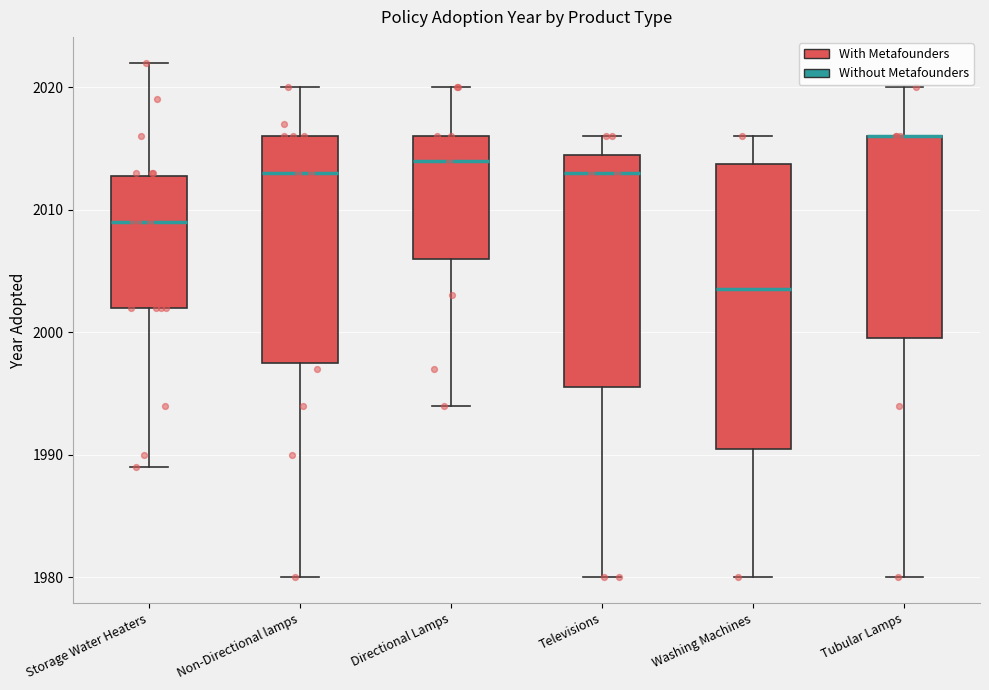

Reading left to right, read every box against the y-axis: the position of its median line, the range the box covers, and the ends of its whiskers. The values are not printed on the chart, so give them approximately, as read against the axis.

Storage Water Heaters: median 2009, box 2002 to 2013, whiskers 1989 to 2022
Non-Directional lamps: median 2013, box 1998 to 2016, whiskers 1980 to 2020
Directional Lamps: median 2014, box 2006 to 2016, whiskers 1994 to 2020
Televisions: median 2013, box 1996 to 2015, whiskers 1980 to 2016
Washing Machines: median 2004, box 1991 to 2014, whiskers 1980 to 2016
Tubular Lamps: median 2016 (drawn on the box's upper edge), box 2000 to 2016, whiskers 1980 to 2020